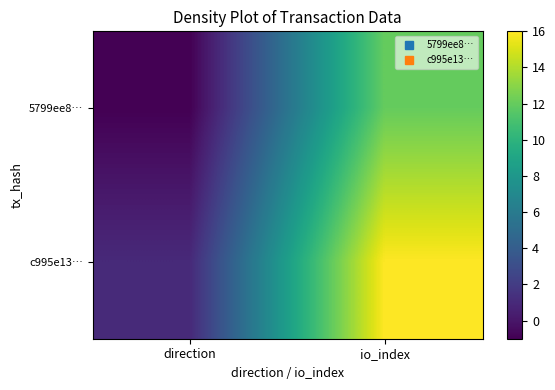

What is the spread (max minus min) of values at direction?

2